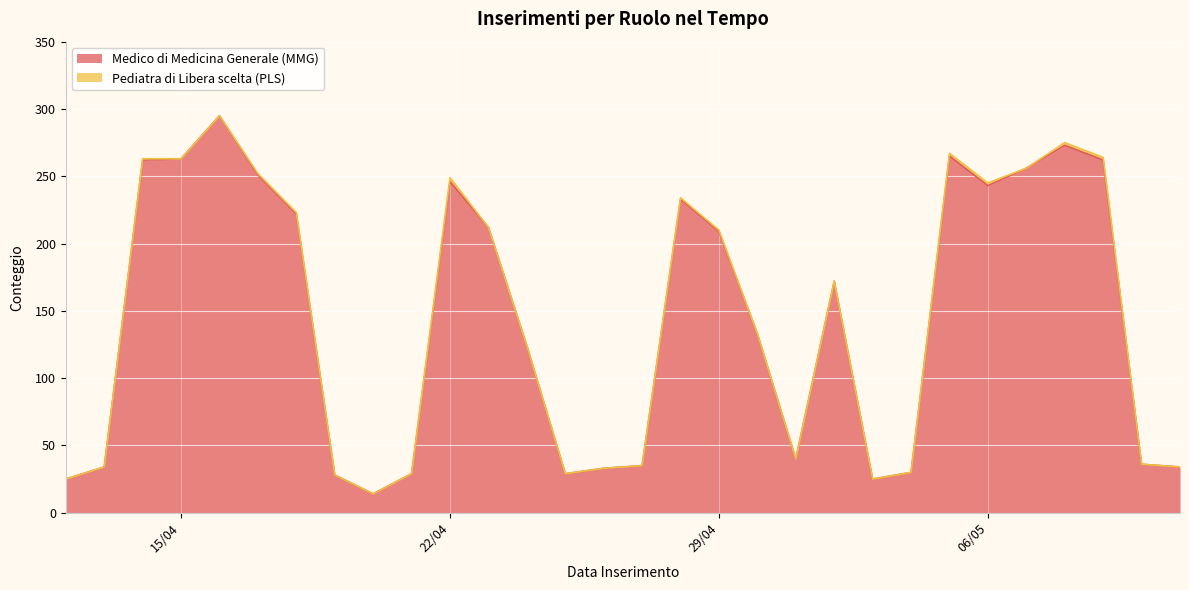

What is the highest value of the Medico di Medicina Generale (MMG) series?

295